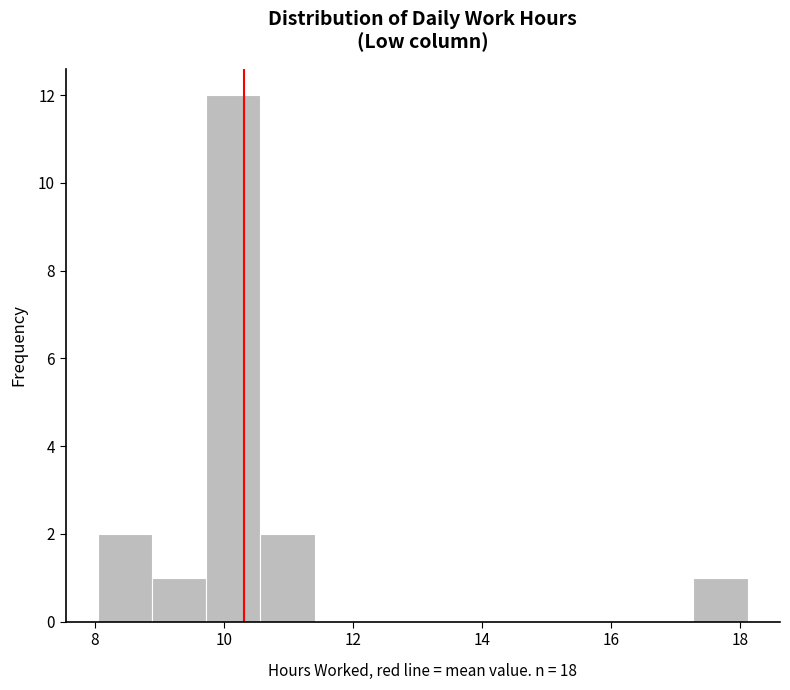

Reading left to right, list every bar in this chart as the range it spans on the x-axis followed by its height. Neither the bar edges nor the heights are printed on the chart, so give them approximately, as read against the axes.

8.0 to 8.8: 2
8.8 to 9.8: 1
9.8 to 10.6: 12
10.6 to 11.4: 2
11.4 to 12.2: 0
12.2 to 13.0: 0
13.0 to 14.0: 0
14.0 to 14.8: 0
14.8 to 15.6: 0
15.6 to 16.4: 0
16.4 to 17.2: 0
17.2 to 18.2: 1